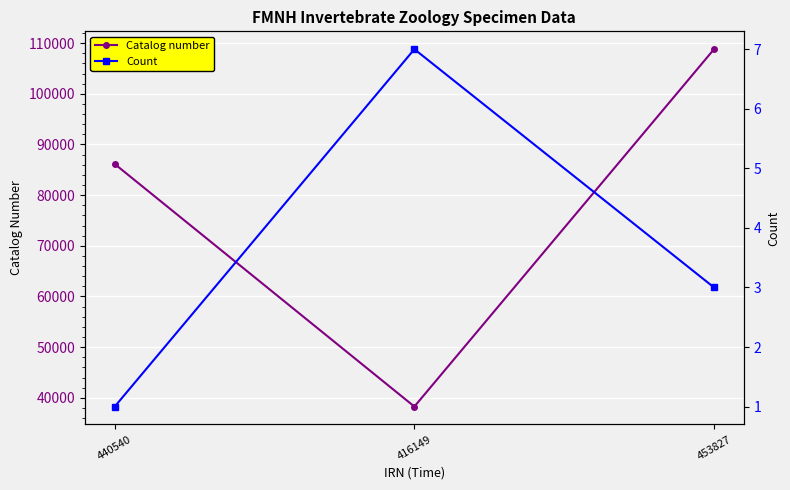

At which category is the sum across all series the highest?

453827